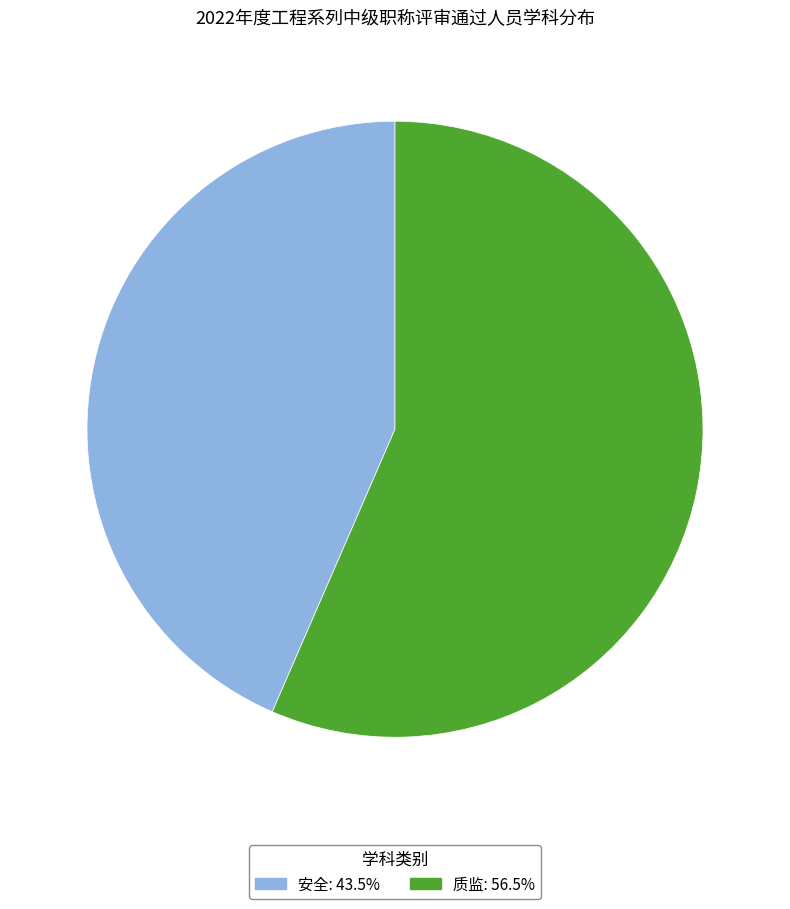

Does any single category account for the majority?

Yes